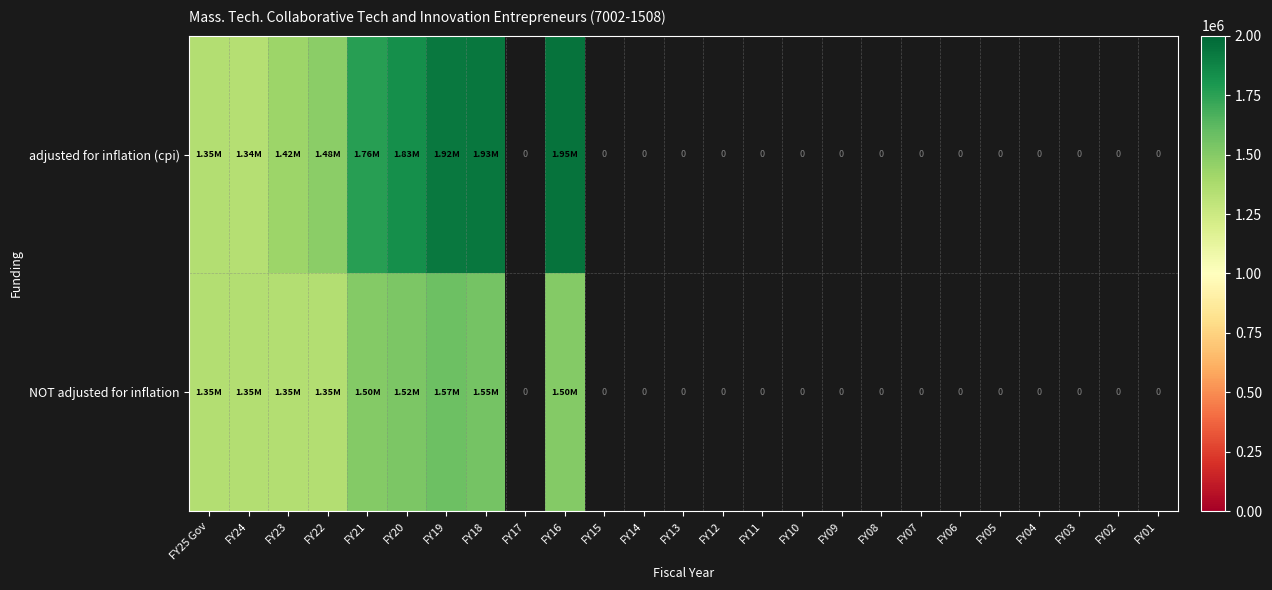

Which has a higher value, FY02 or FY05?

FY05